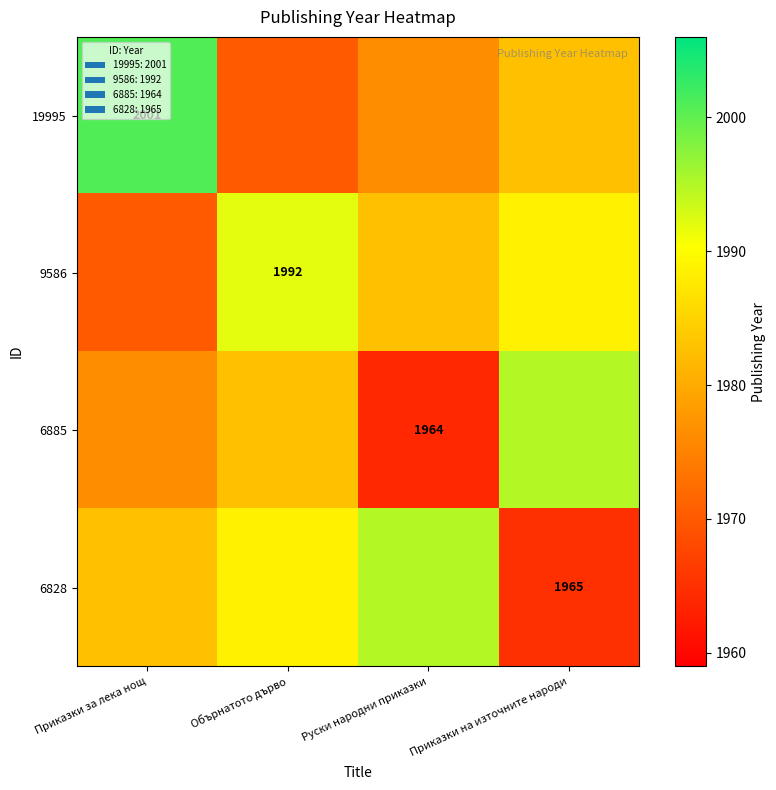

The 6885 series shows 1982.5 at Обърнатото дърво. True or false?

True